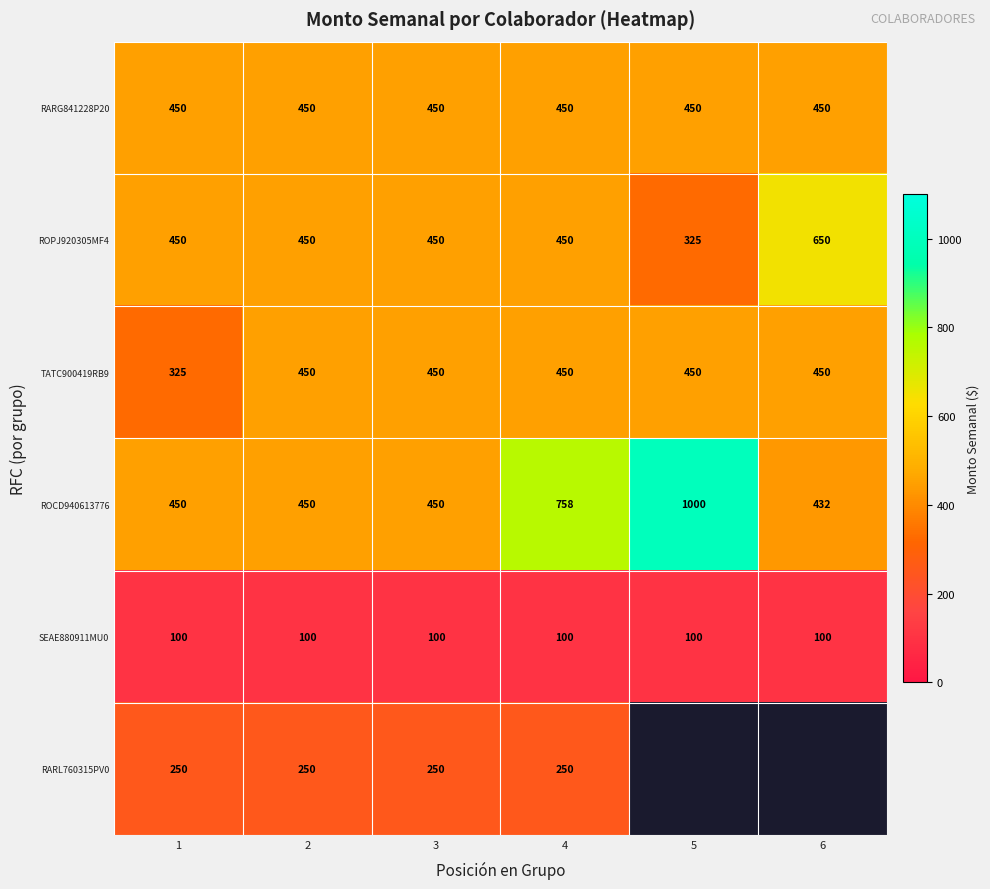

The value of RARG841228P20 at 4 is 231. True or false?

False